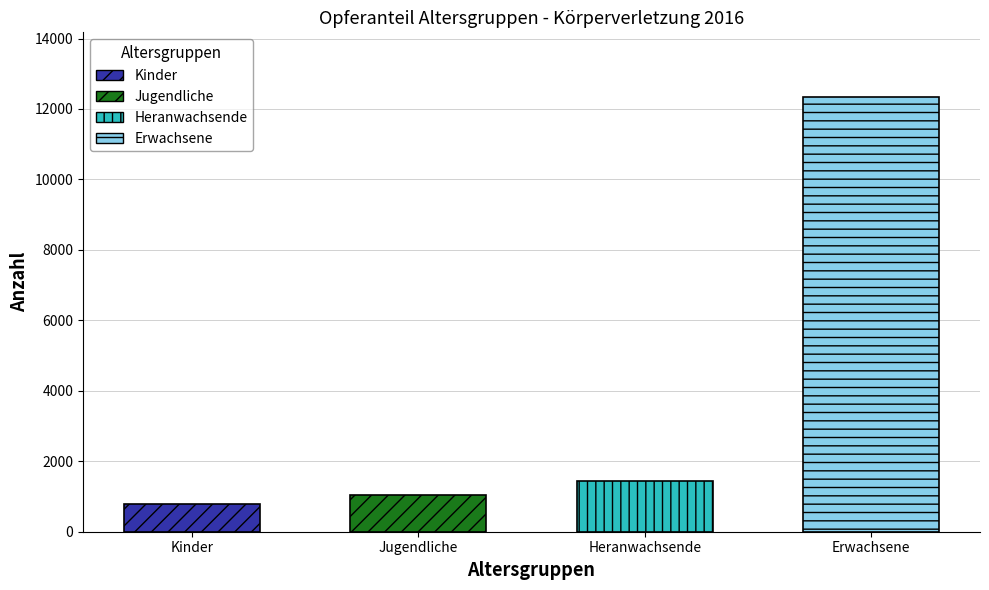

Does the chart contain stacked bars?

No